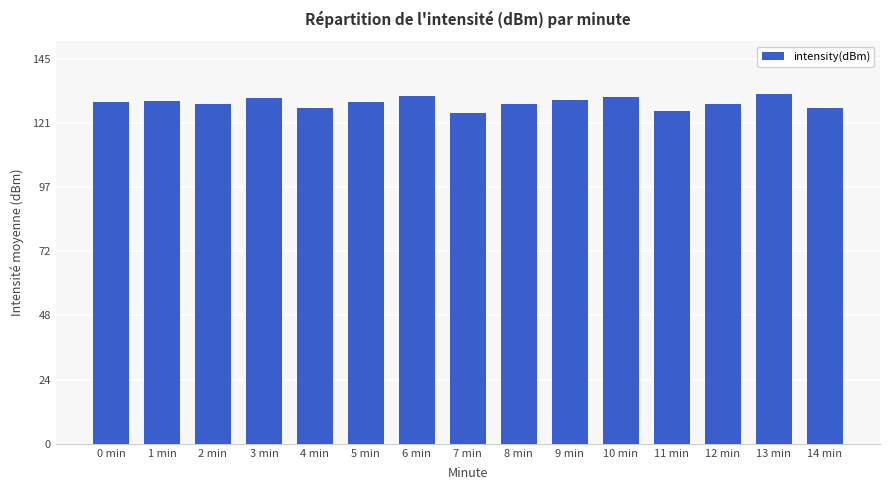

What is the change in value from 12 min to 14 min?

-1.7